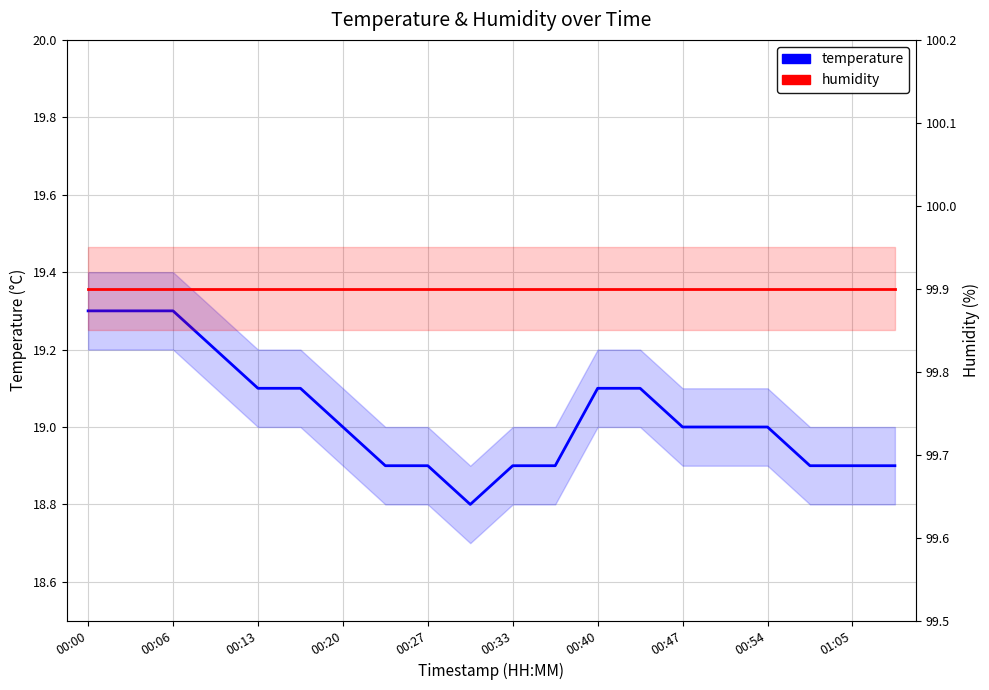

Count the number of categories in the chart.

20